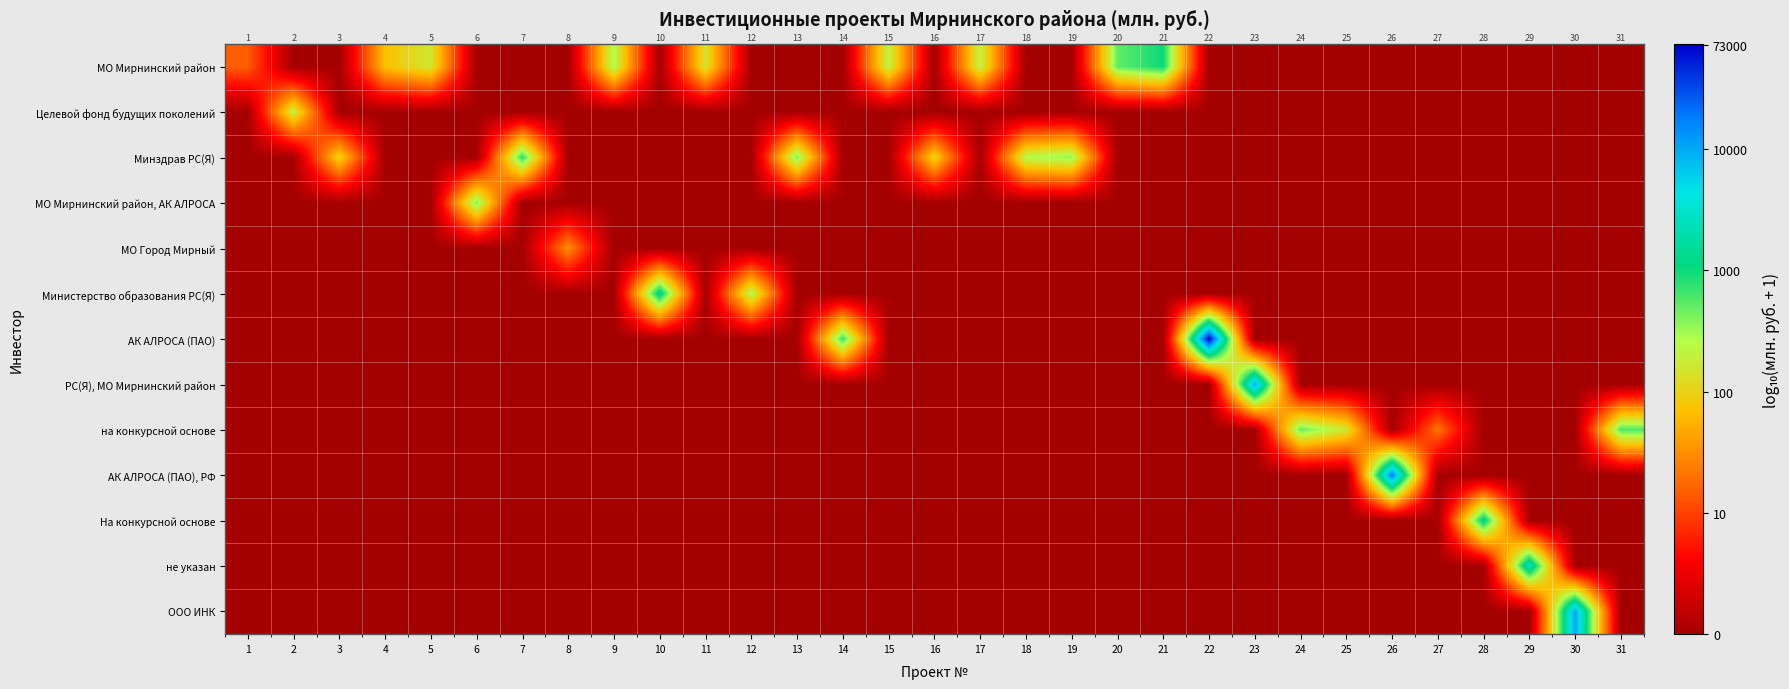

The value of МО Мирнинский район, АК АЛРОСА at 11 is 0.9. True or false?

False